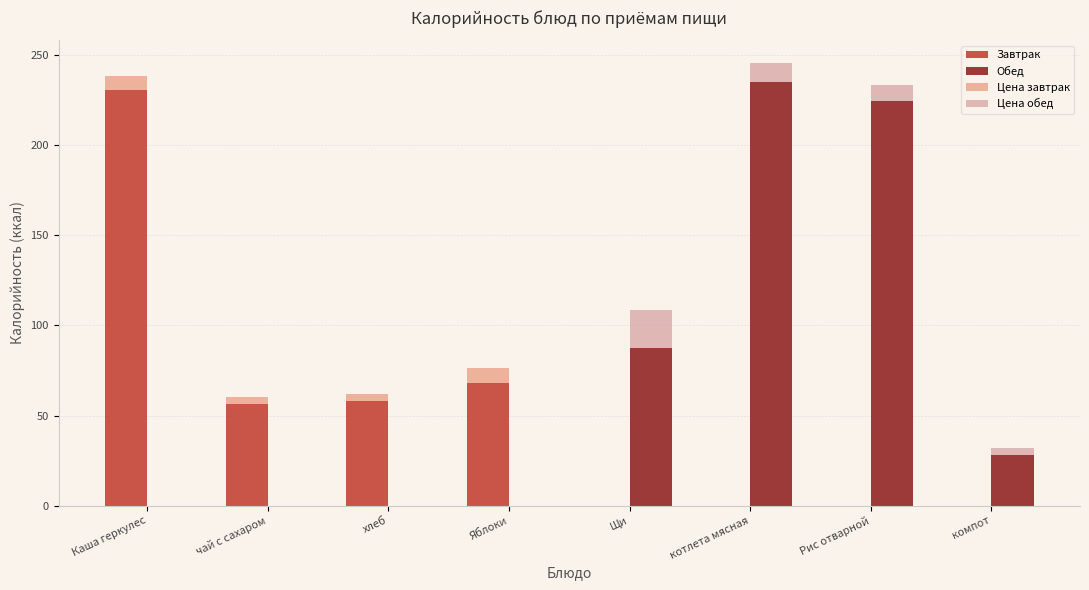

What is the difference between the maximum and second lowest values in the Цена обед series?

21.0